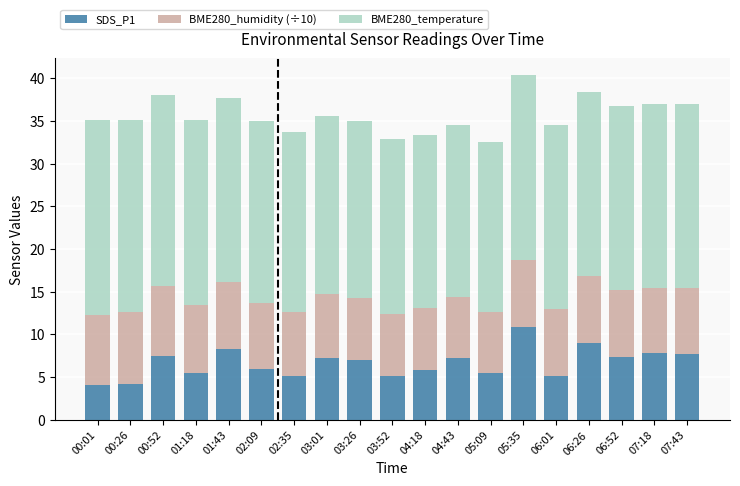

What is the total value across all series at 00:26?

35.1